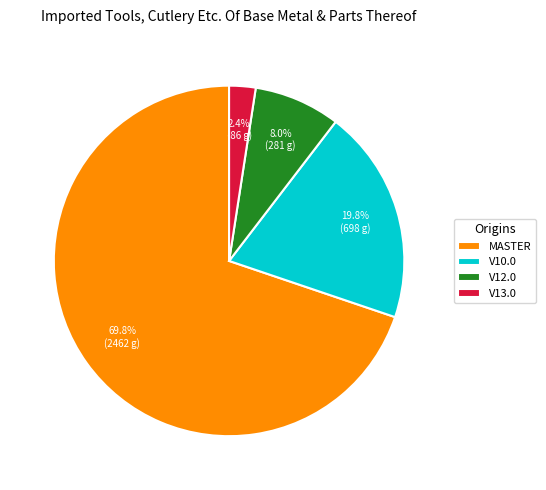

Between V12.0 and V13.0, which is larger?

V12.0